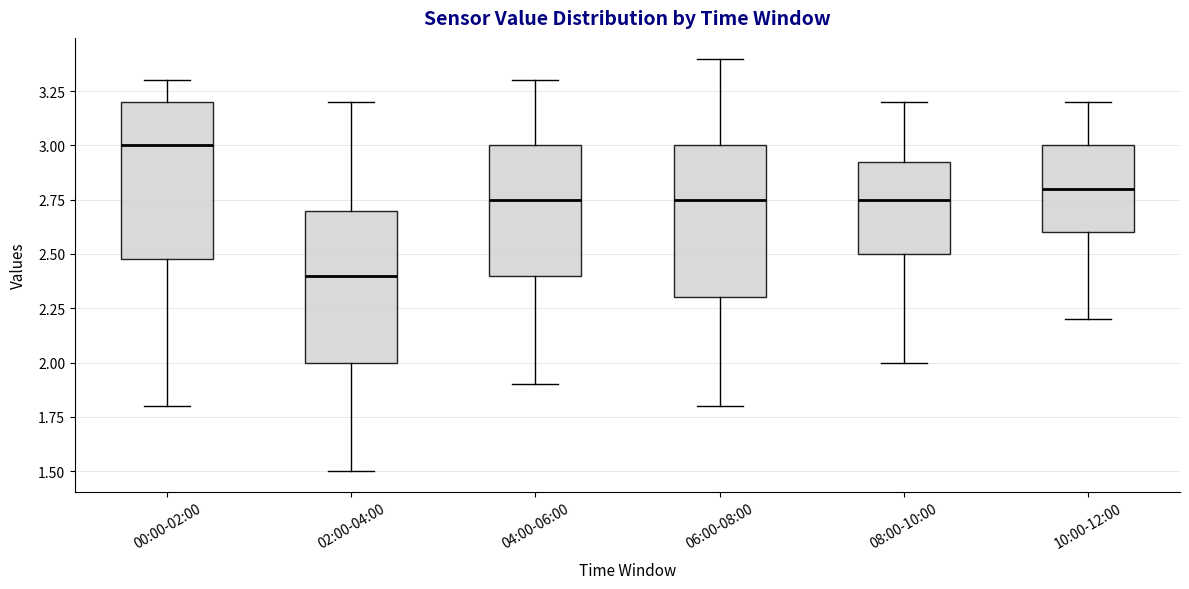

Reading left to right, transcribe this box plot: for each box, give where its median line is, the range the box spans, and where its two whiskers end, as read against the y-axis. The values are not printed on the chart, so give them approximately, as read against the axis.

00:00-02:00: median 3.00, box 2.50 to 3.20, whiskers 1.80 to 3.30
02:00-04:00: median 2.40, box 2.00 to 2.70, whiskers 1.50 to 3.20
04:00-06:00: median 2.75, box 2.40 to 3.00, whiskers 1.90 to 3.30
06:00-08:00: median 2.75, box 2.30 to 3.00, whiskers 1.80 to 3.40
08:00-10:00: median 2.75, box 2.50 to 2.95, whiskers 2.00 to 3.20
10:00-12:00: median 2.80, box 2.60 to 3.00, whiskers 2.20 to 3.20